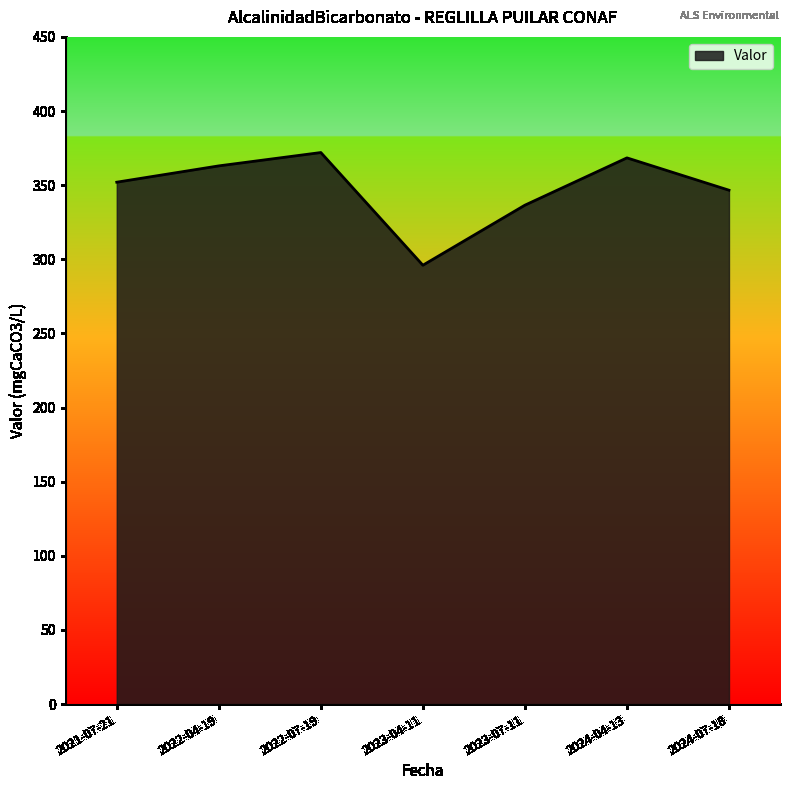

What is the difference between the maximum and minimum values?

76.0